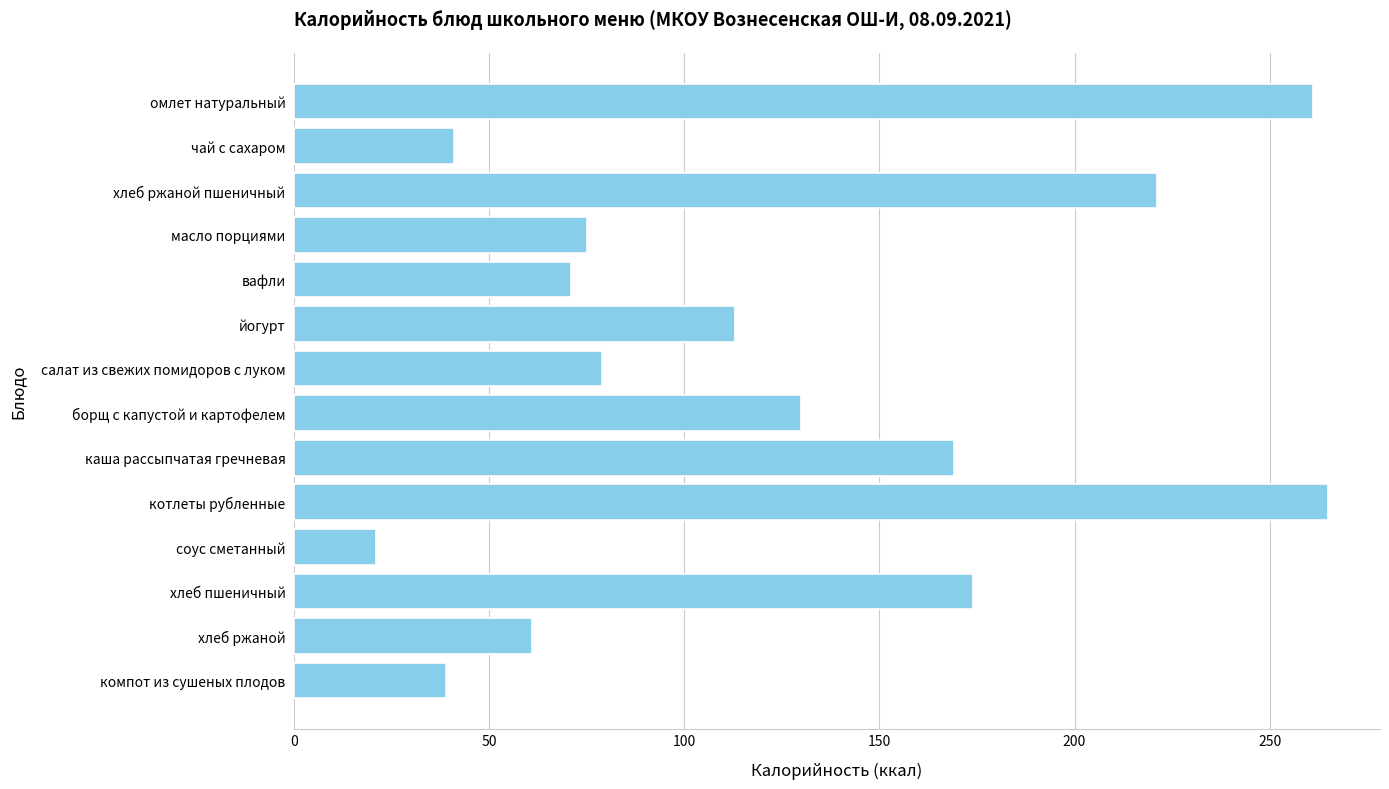

What is the smallest value displayed?

21